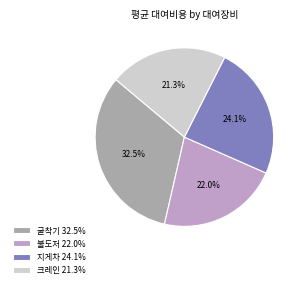

What is the ratio of the value at 불도저 to the value at 굴착기?

0.7